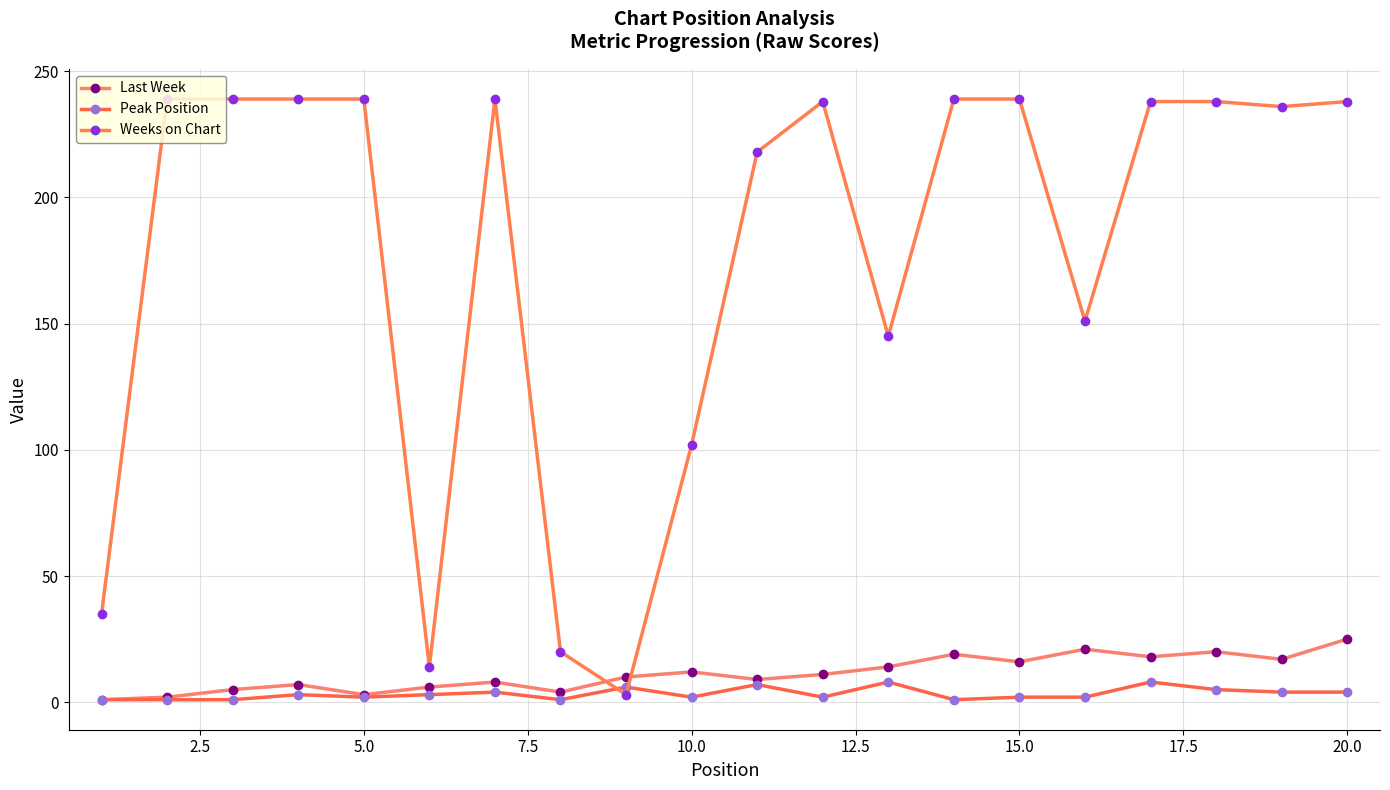

How many lines are shown in the chart?

3